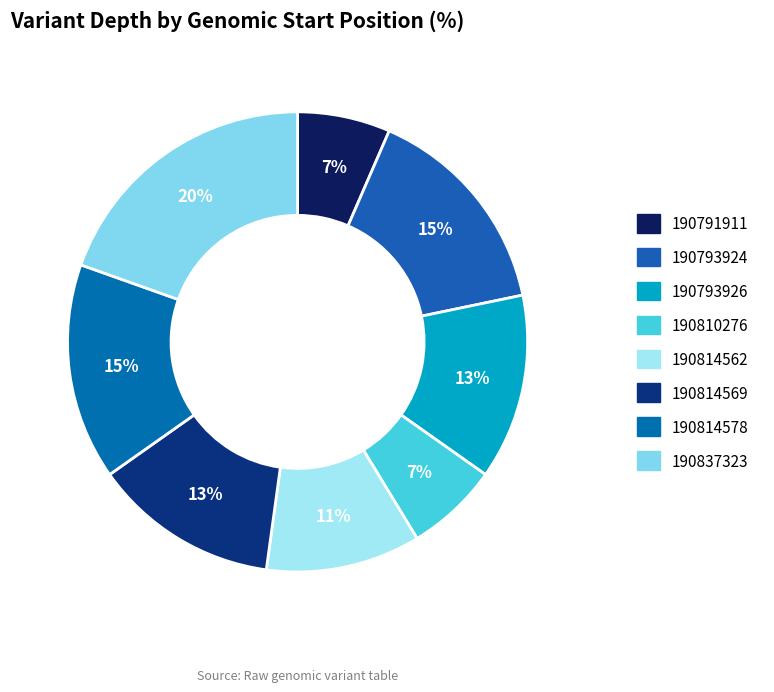

Is 190837323 the majority of the pie?

No